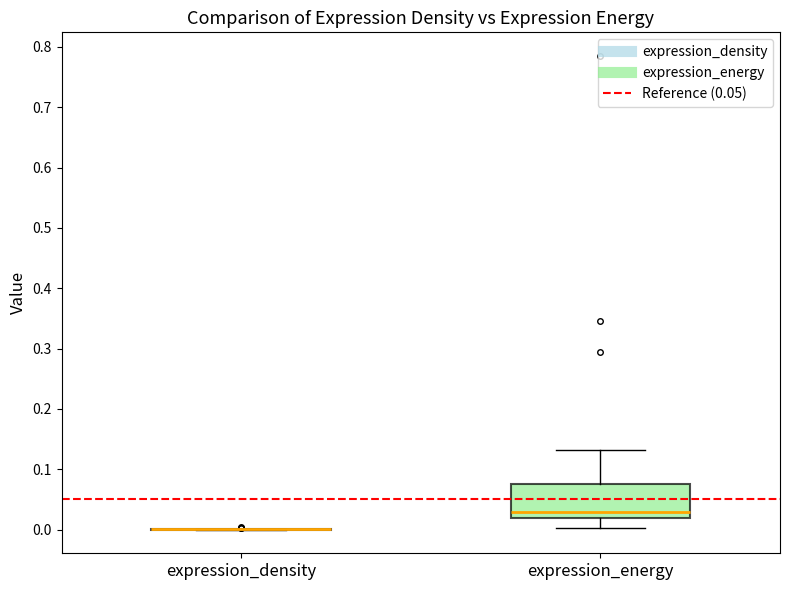

Where does the lower whisker of the box for expression_energy end on the y-axis? The values are not printed on the chart, so give them approximately, as read against the axis.

0.00